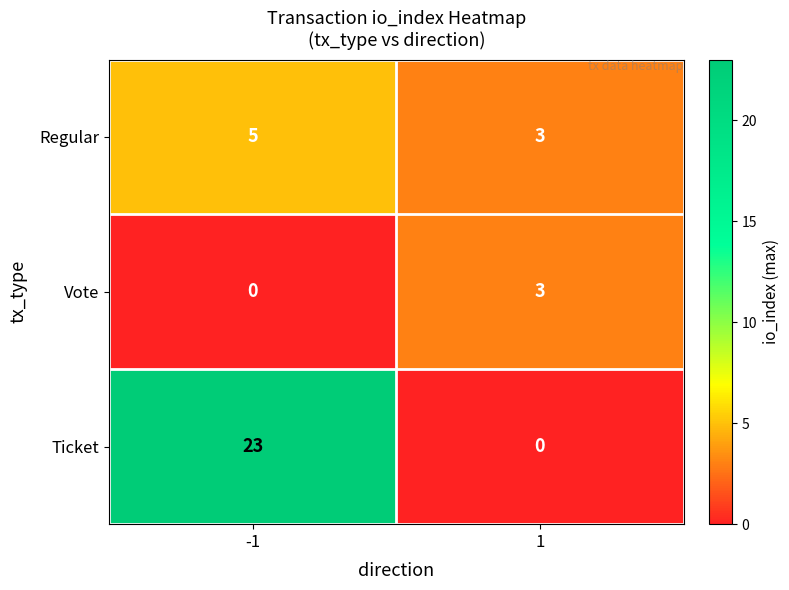

Reading left to right, what are all the values shown in this chart?

Regular: -1=5	1=3
Vote: -1=0	1=3
Ticket: -1=23	1=0